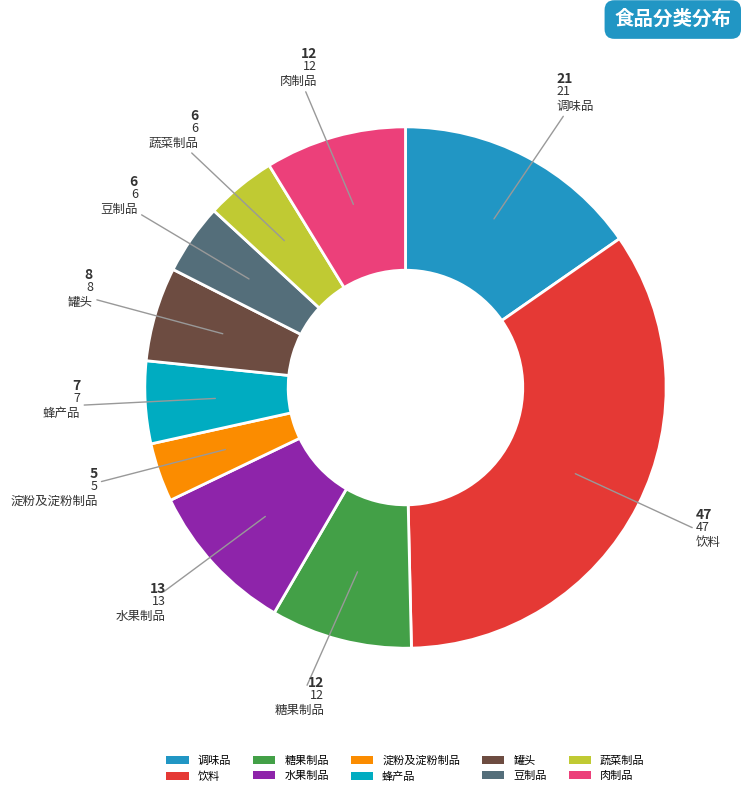

Count the number of slices in the pie.

10